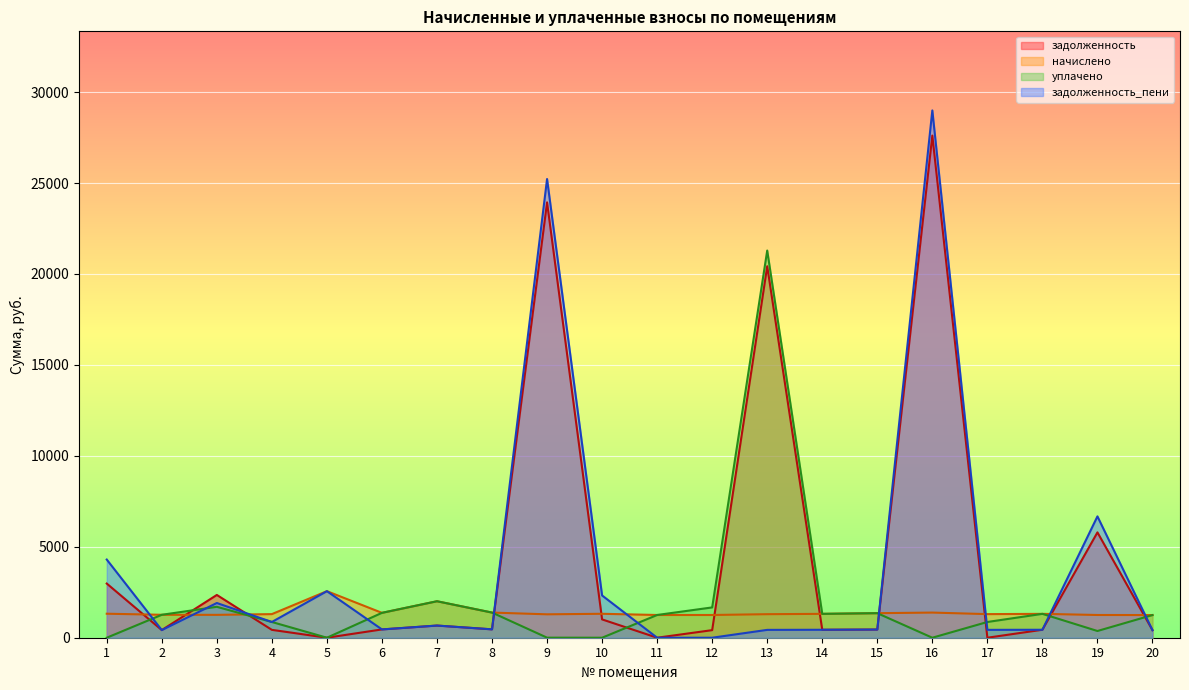

Rank the series by their average value, from lowest to highest.

начислено, уплачено, задолженность_пени, задолженность